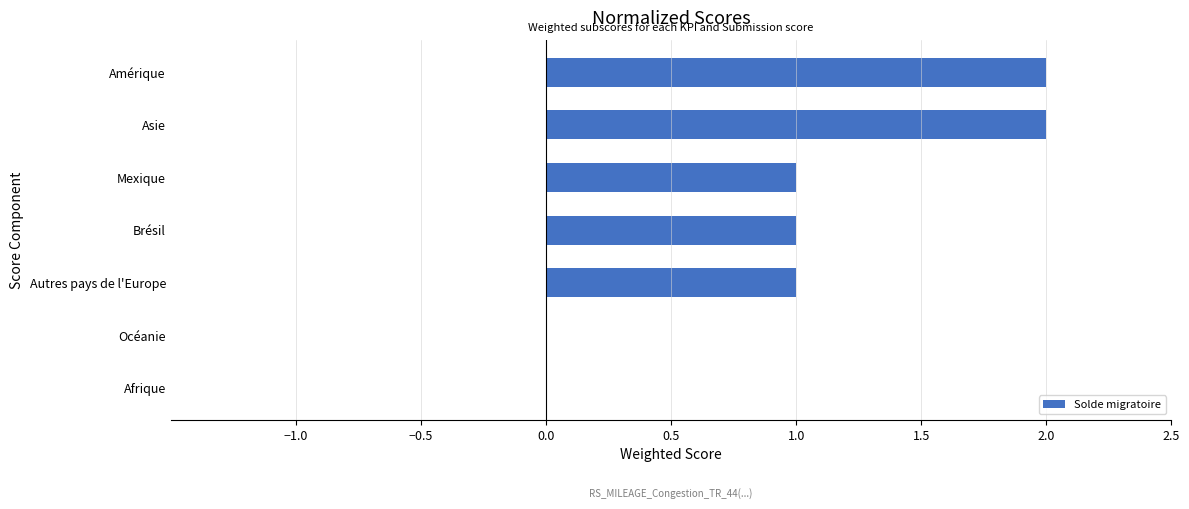

Which has a higher value, Amérique or Océanie?

Amérique